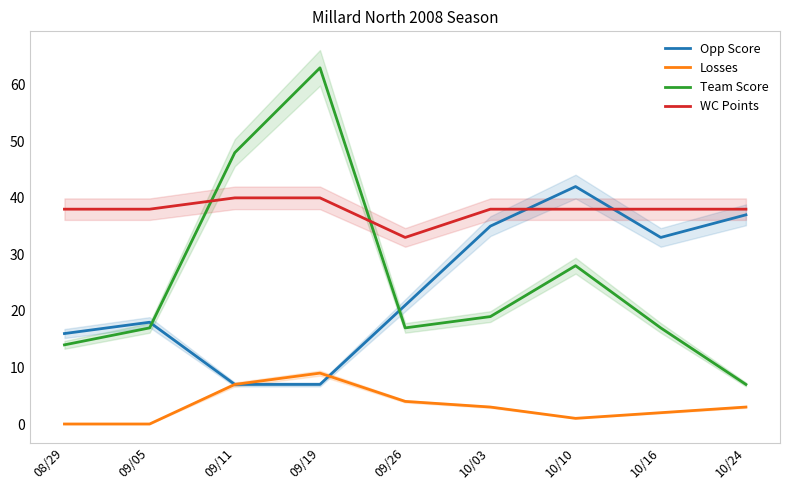

What is the difference between the Losses values at 10/24 and 09/11?

4